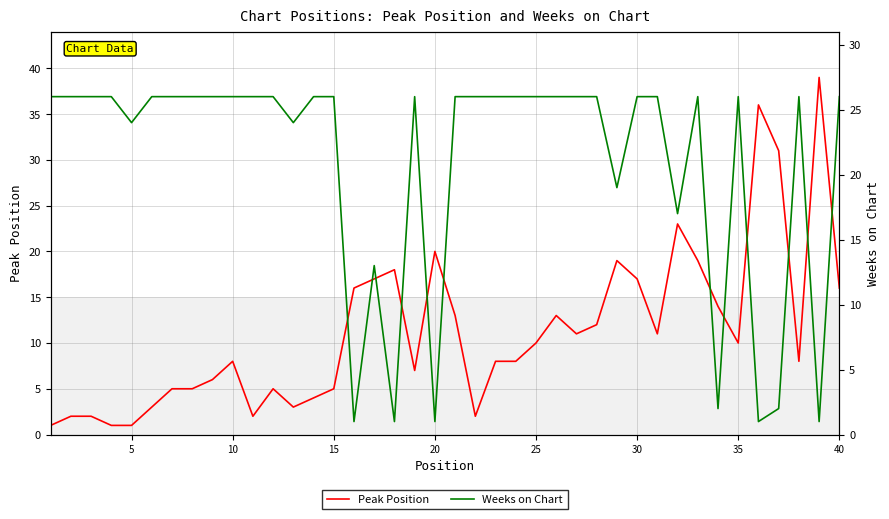

True or false: Weeks on Chart has a value of 26 at 9.

True